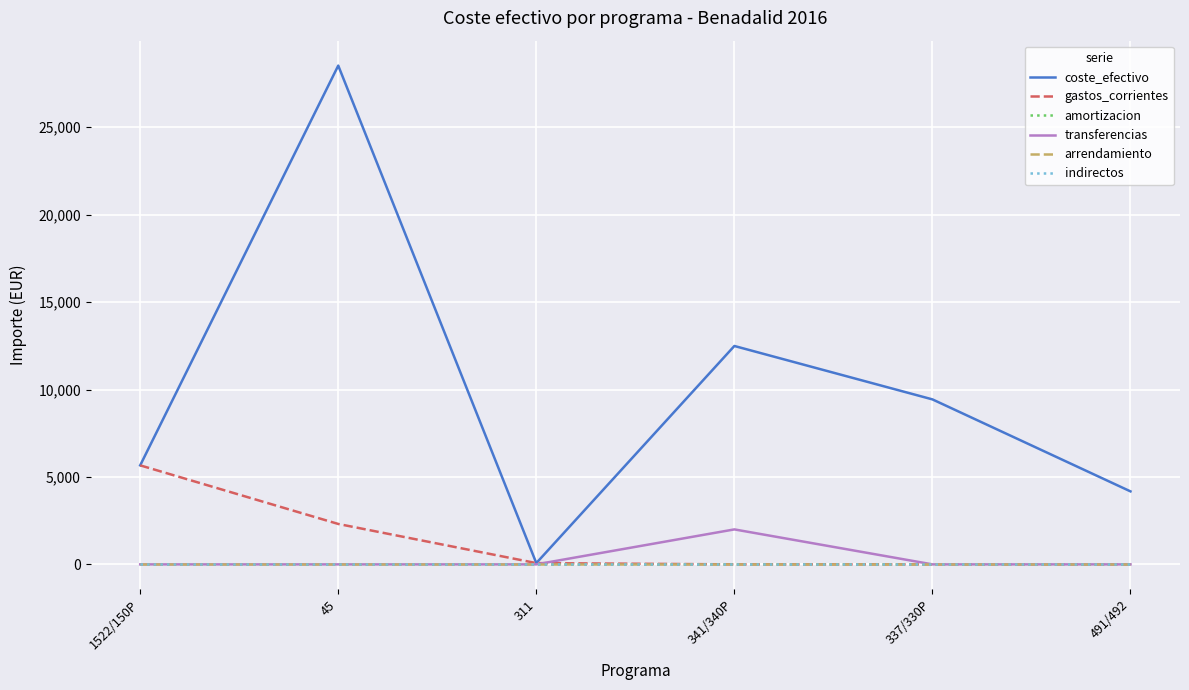

What is the sum of the coste_efectivo values at 341/340P and 311?

12562.9